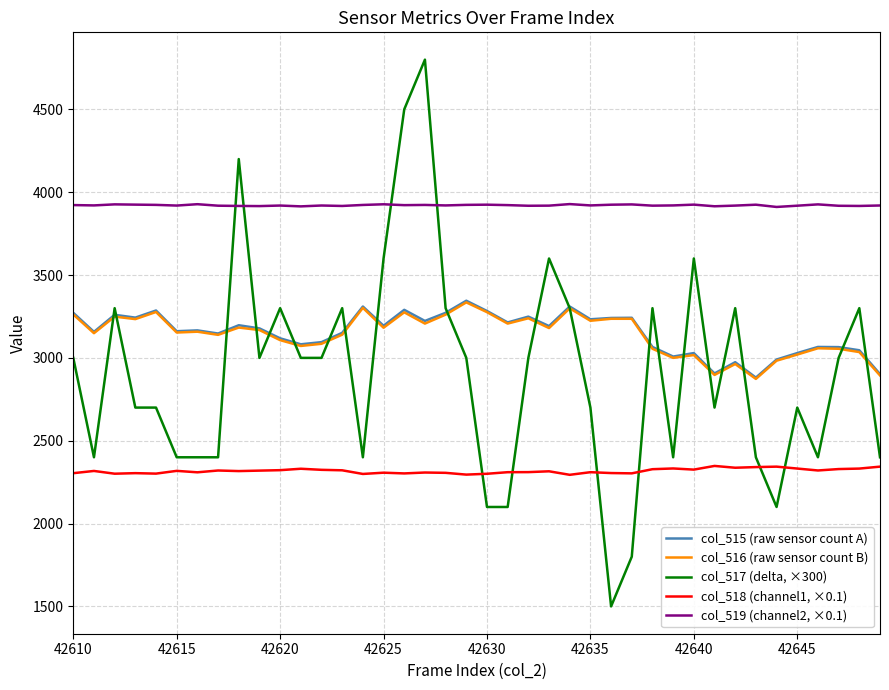

True or false: col_519 (channel2, ×0.1) has more than 0 points higher than both neighbors.

True